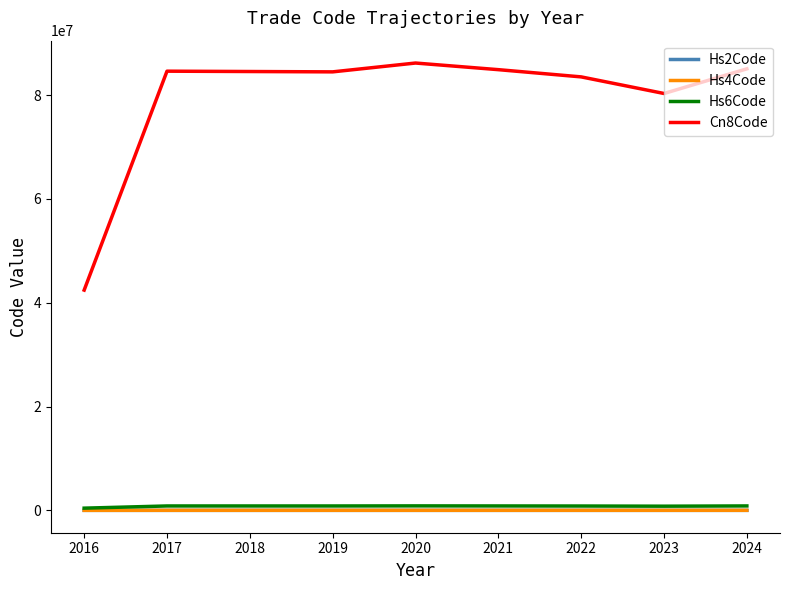

True or false: Hs4Code and Cn8Code cross at least once.

False